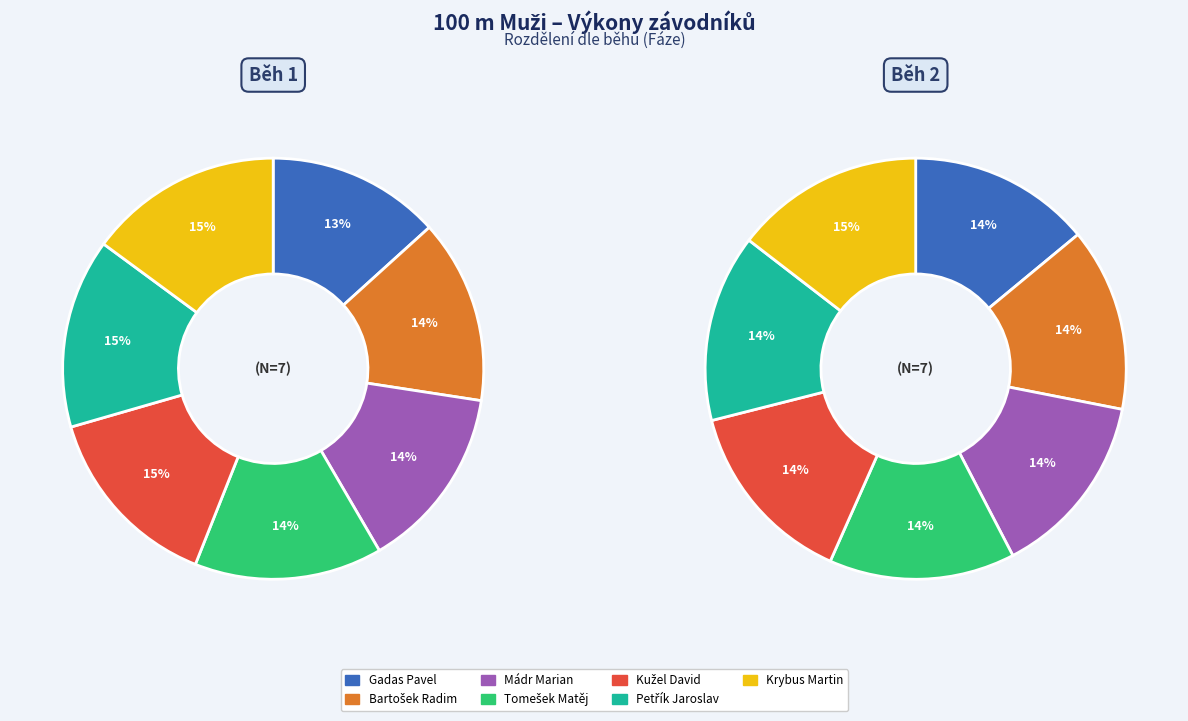

The 3 slice represents 14% of the pie. True or false?

True